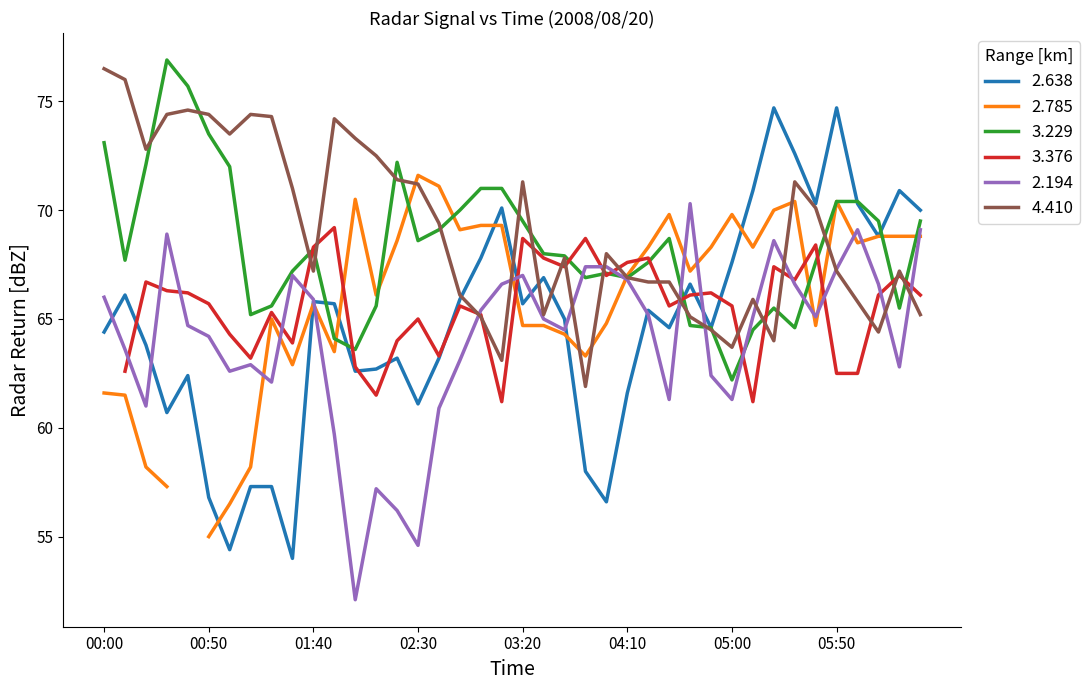

The value of 2.638 at 03:20 is 14.8. True or false?

False